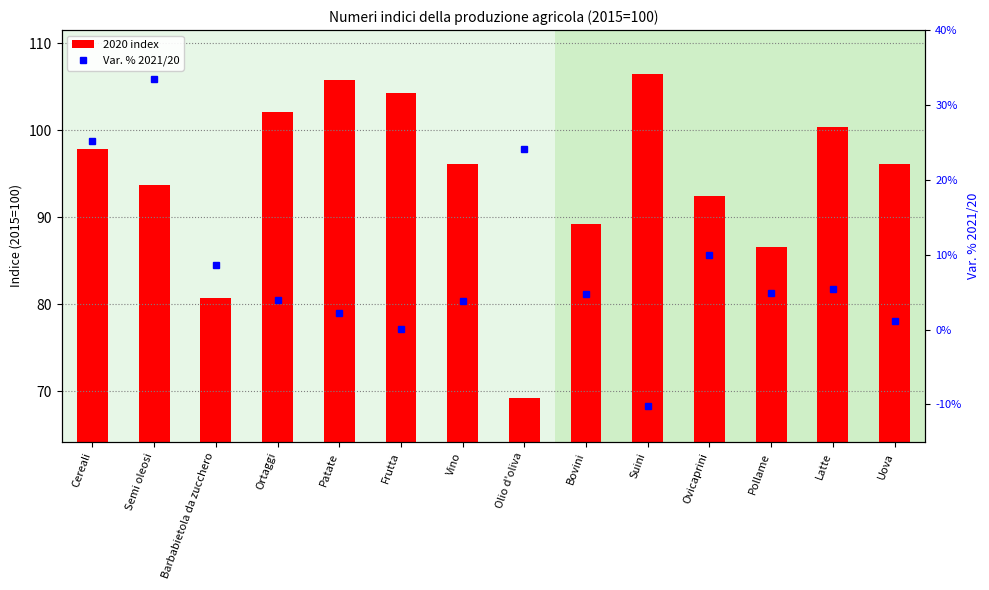

Rank the series by their maximum value, from lowest to highest.

Var. % 2021/20, 2020 index